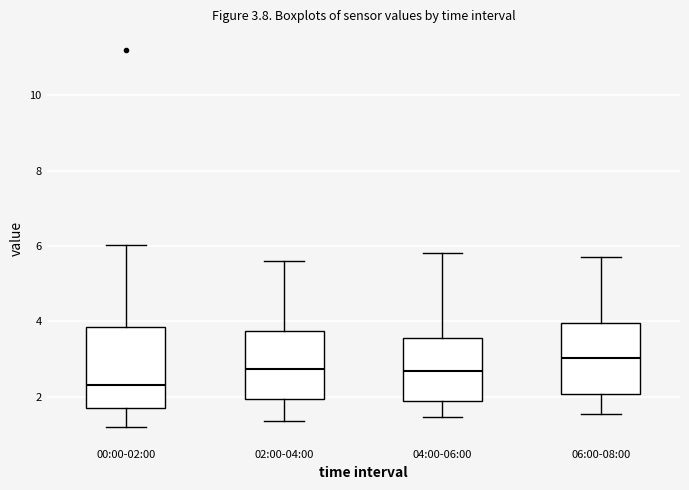

Comparing the boxes themselves (not the whiskers), which one is the tallest?

00:00-02:00